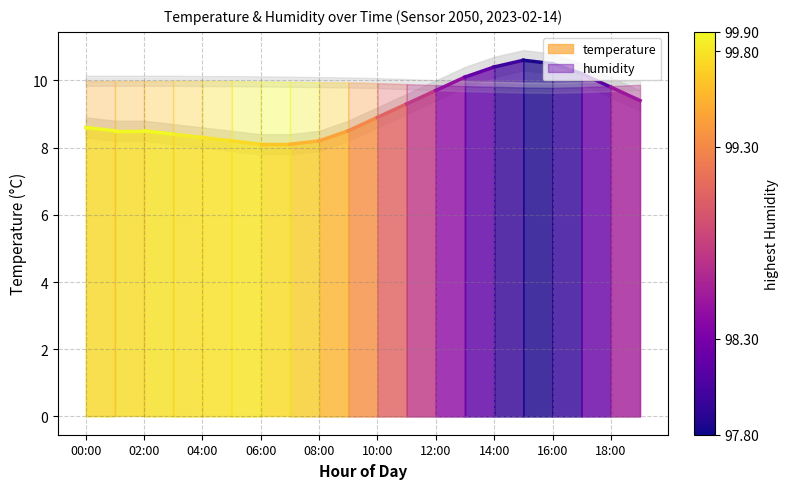

What is the sum of the values at 02:00 and 00:00?

17.1